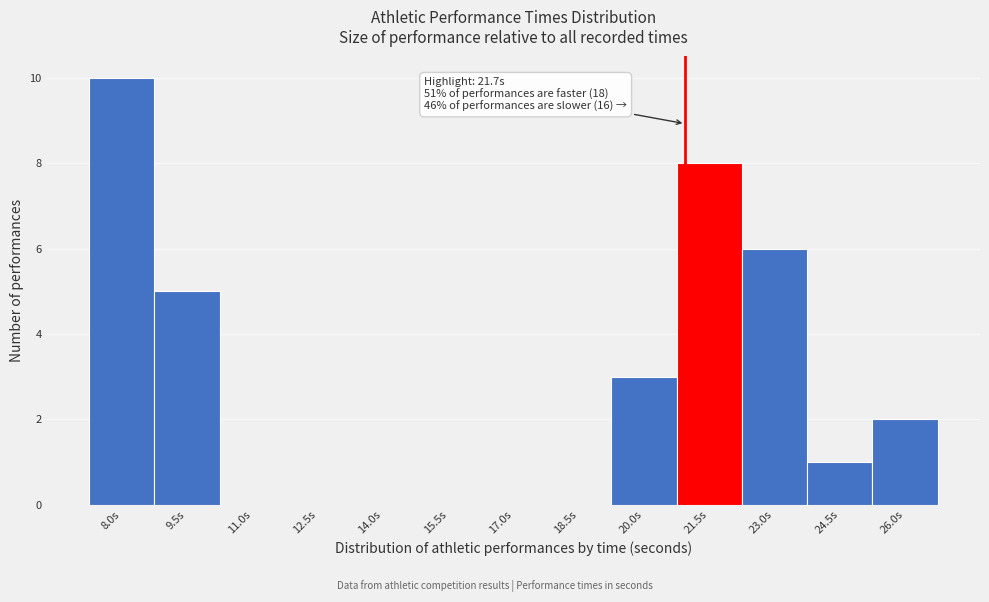

Reading right to left, transcribe all the data shown in this chart.

26.0s=2	24.5s=1	23.0s=6	21.5s=8	20.0s=3	18.5s=0	17.0s=0	15.5s=0	14.0s=0	12.5s=0	11.0s=0	9.5s=5	8.0s=10